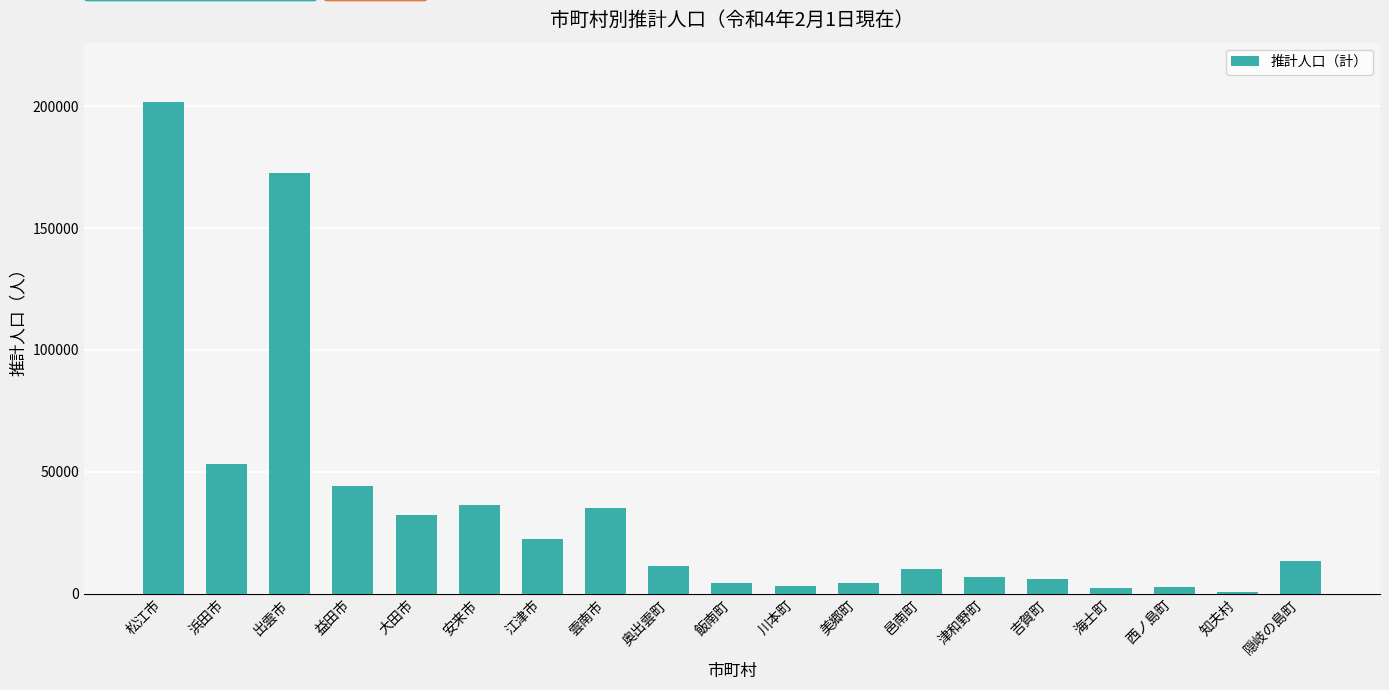

What is the change in value from 大田市 to 美郷町?

-27925